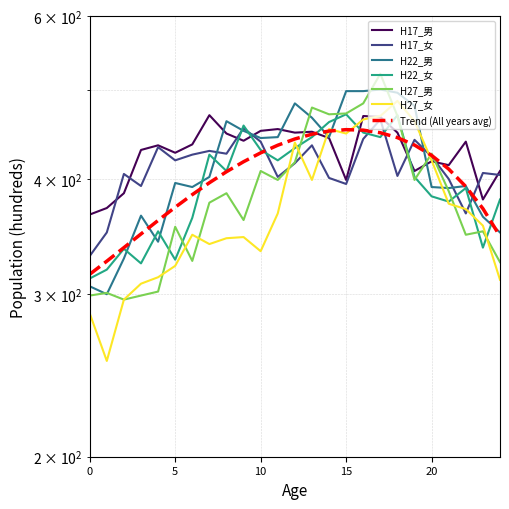

Where does the H17_女 series first go above 416?

4